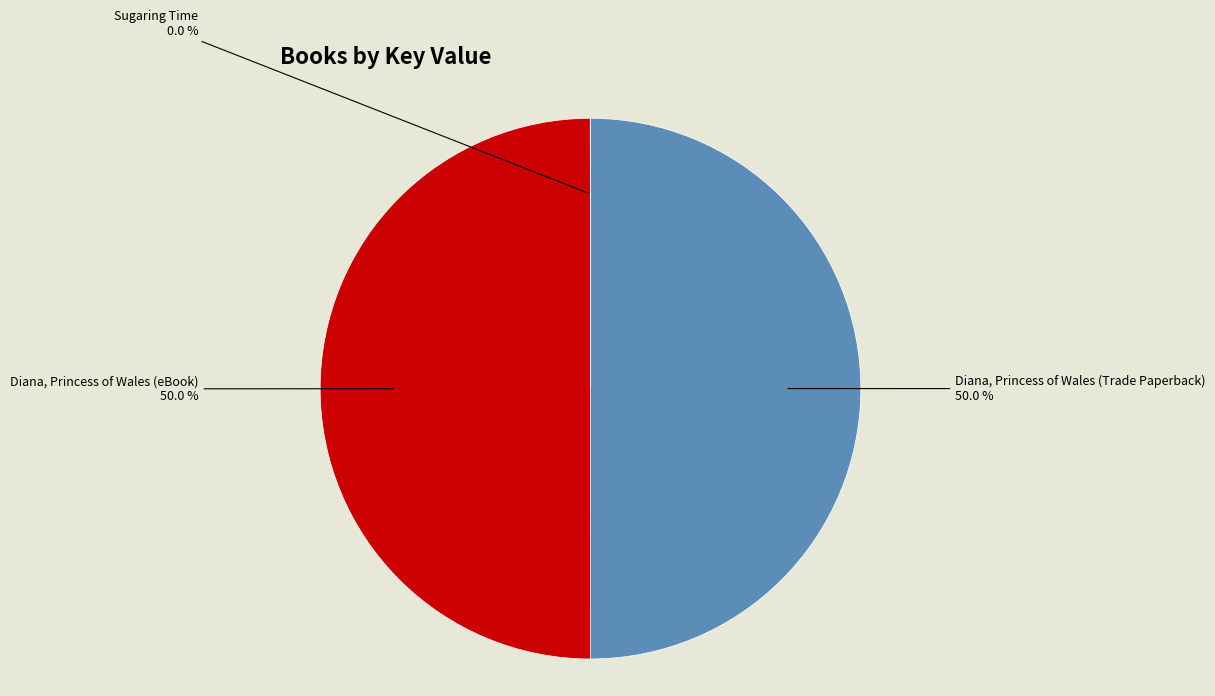

Combined, do Diana, Princess of Wales (Trade Paperback) and Diana, Princess of Wales (eBook) account for over 50%?

Yes